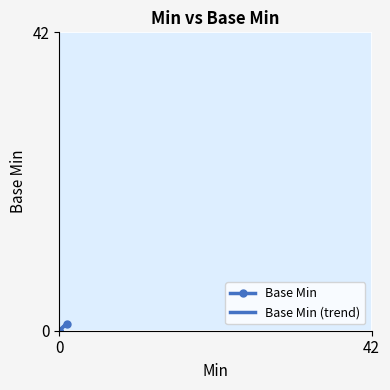

Count the number of values greater than 0.

1